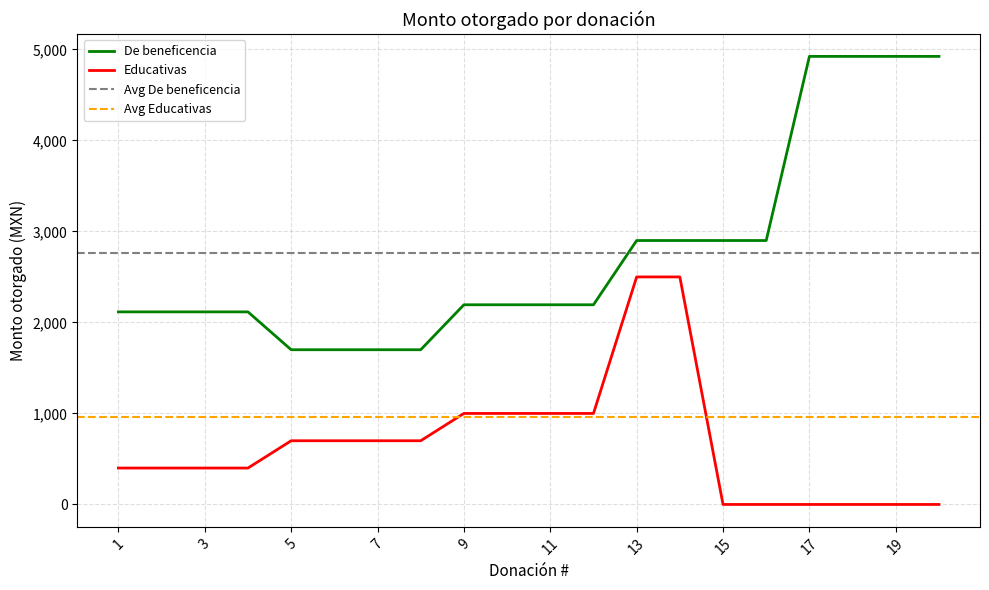

Which category has the highest value in the Educativas series?

13